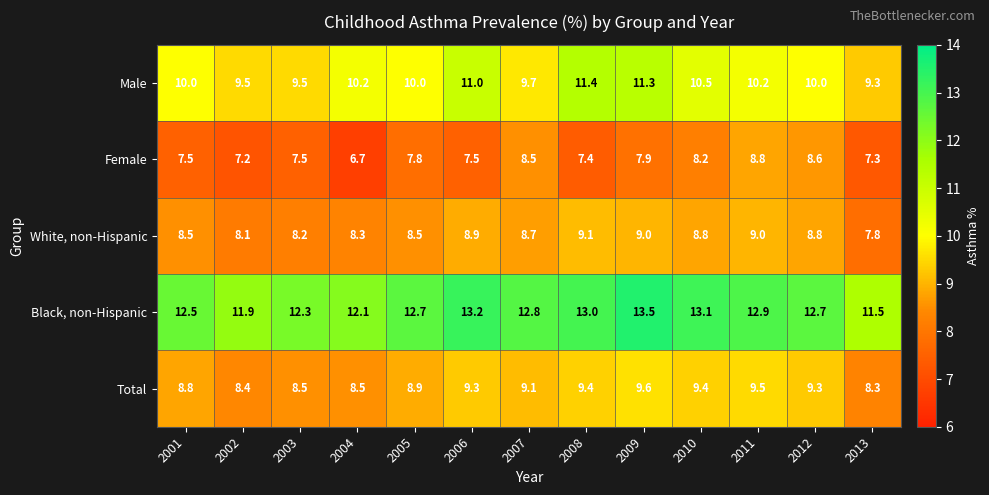

Between 2003 and 2006, which series saw the biggest shift?

Male